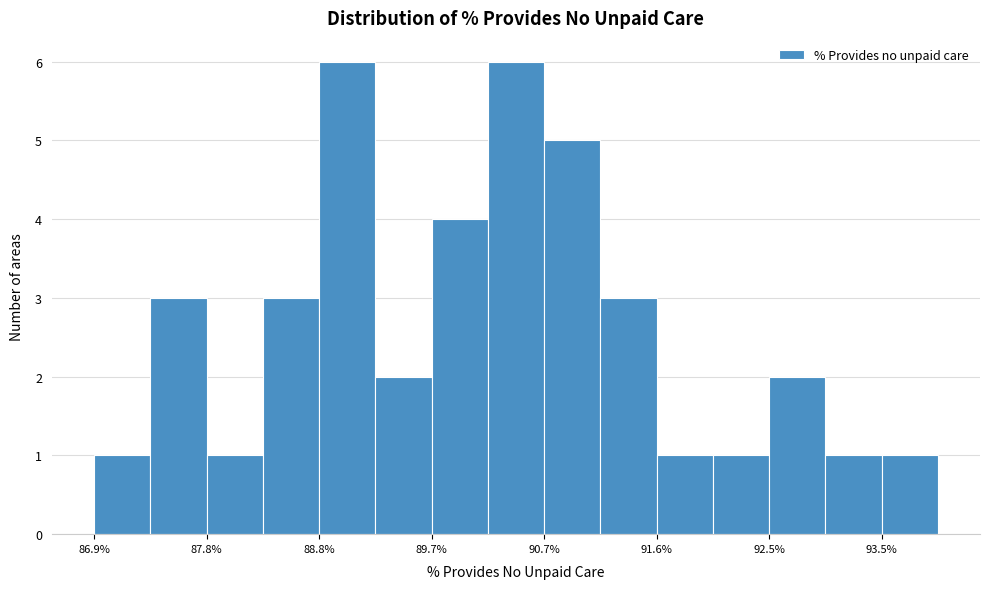

Reading left to right, list every bar in this chart as the range it spans on the x-axis followed by its height. Neither the bar edges nor the heights are printed on the chart, so give them approximately, as read against the axes.

86.9 to 87.4: 1
87.4 to 87.8: 3
87.8 to 88.3: 1
88.3 to 88.8: 3
88.8 to 89.3: 6
89.3 to 89.7: 2
89.7 to 90.2: 4
90.2 to 90.7: 6
90.7 to 91.1: 5
91.1 to 91.6: 3
91.6 to 92.1: 1
92.1 to 92.5: 1
92.5 to 93.0: 2
93.0 to 93.5: 1
93.5 to 94.0: 1